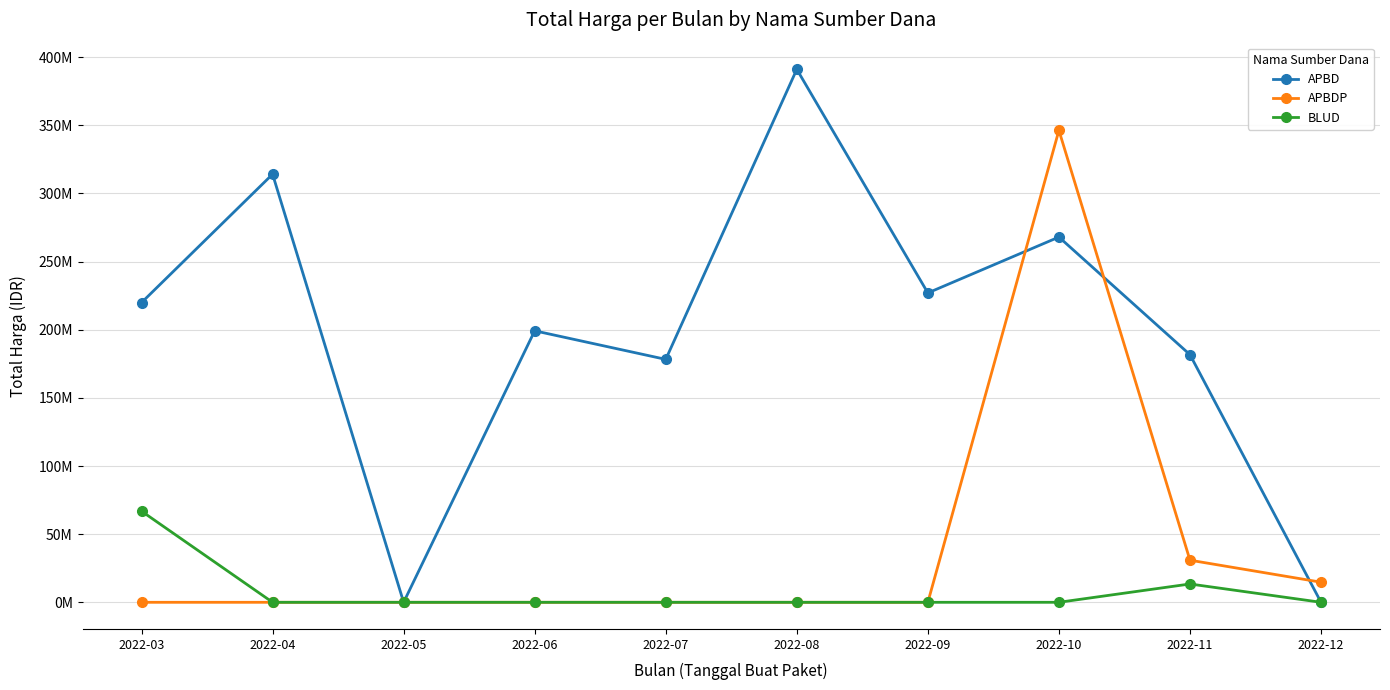

Rank the series by their maximum value, from lowest to highest.

BLUD, APBDP, APBD